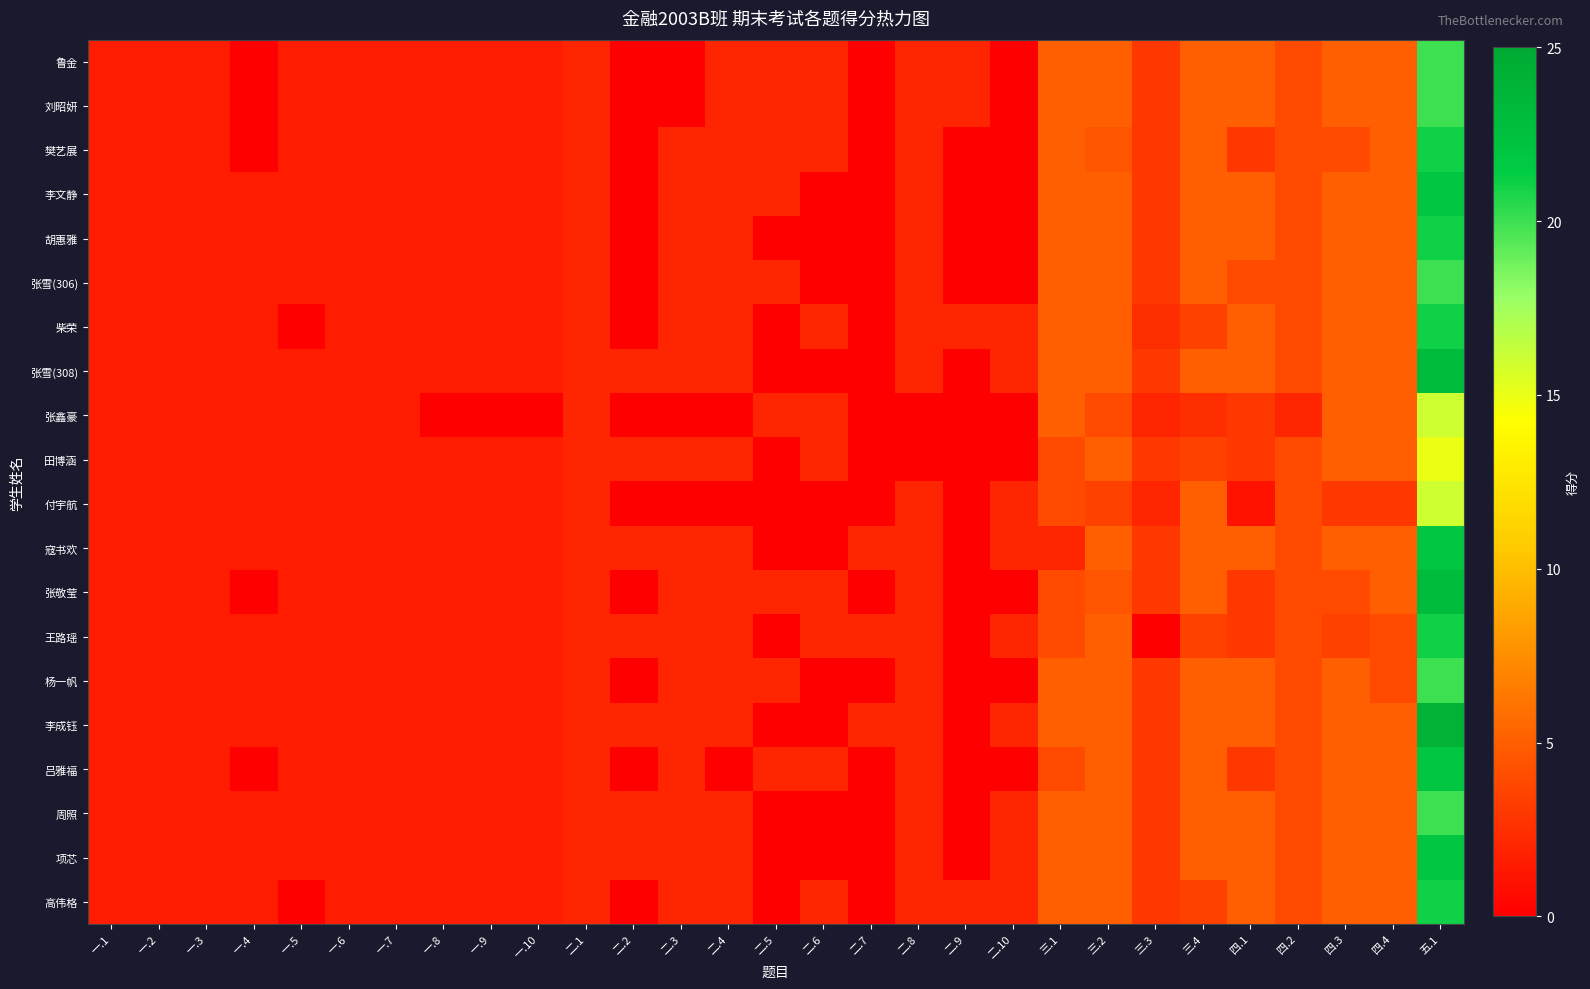

At which category does the chart reach its peak across all series?

五.1